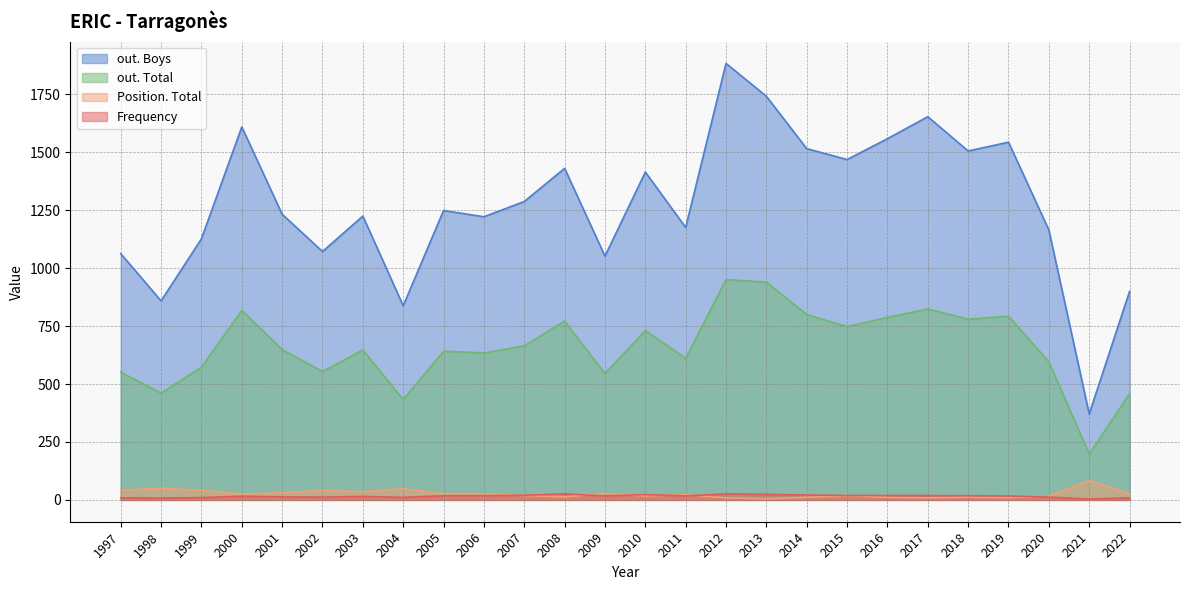

What is the average value of the out. Boys series?

1276